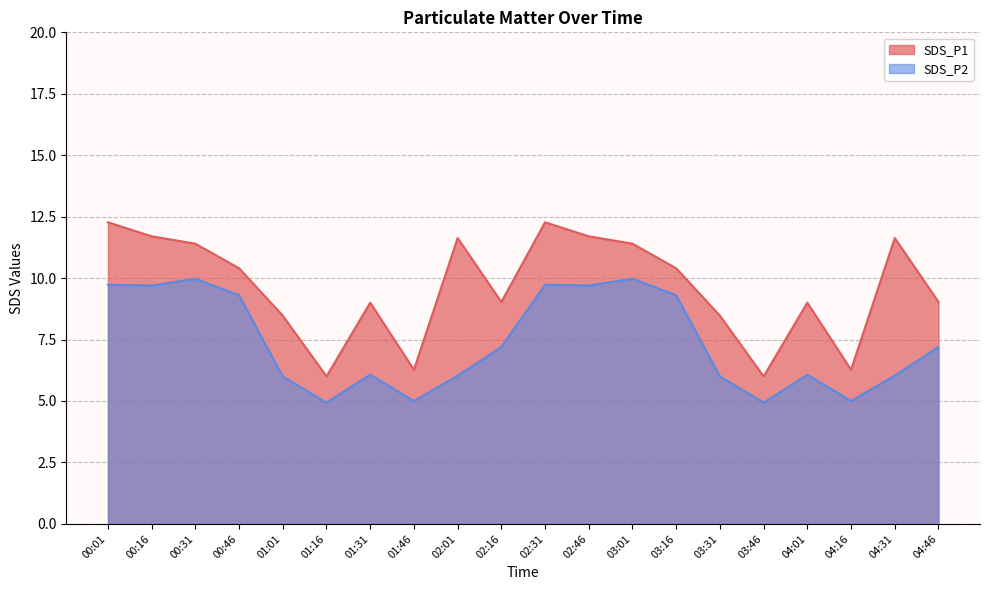

Is it true that SDS_P1 equals 12.8 at 04:01?

False